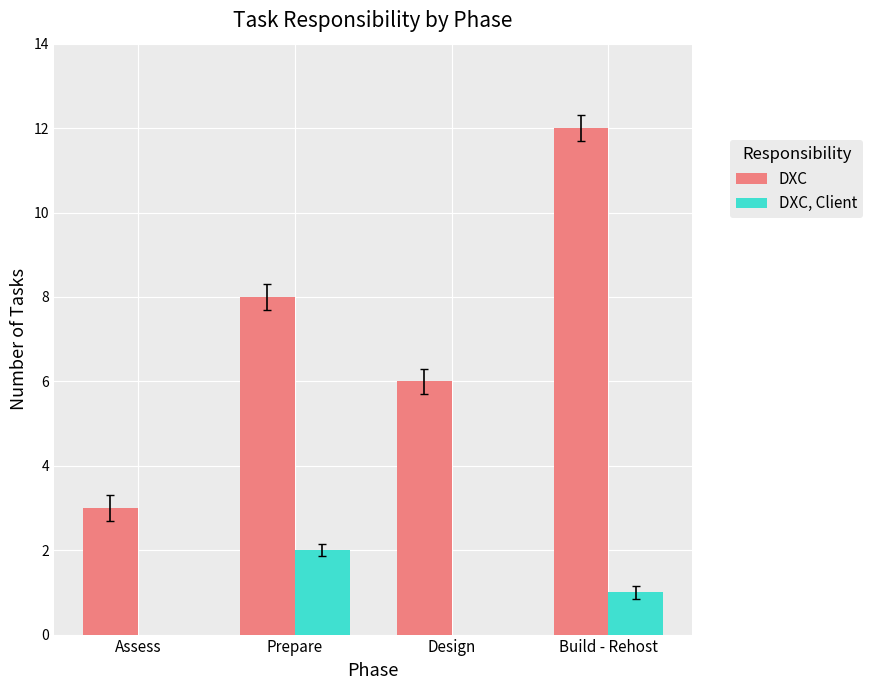

How many data points does each series have?

4